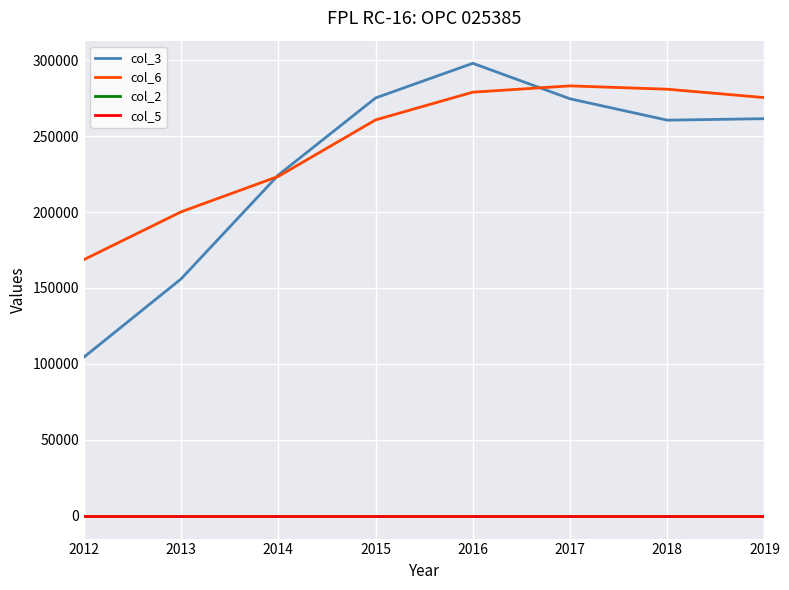

At which label does col_3 first exceed 261413?

2015